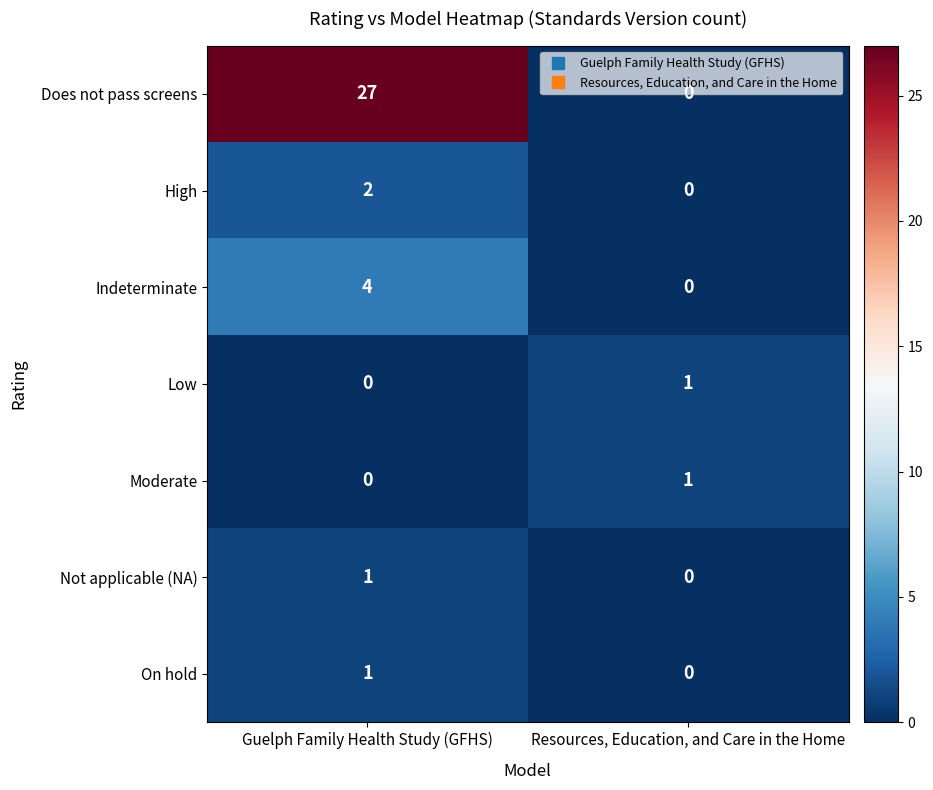

At which label is On hold closest to 0?

Resources, Education, and Care in the Home